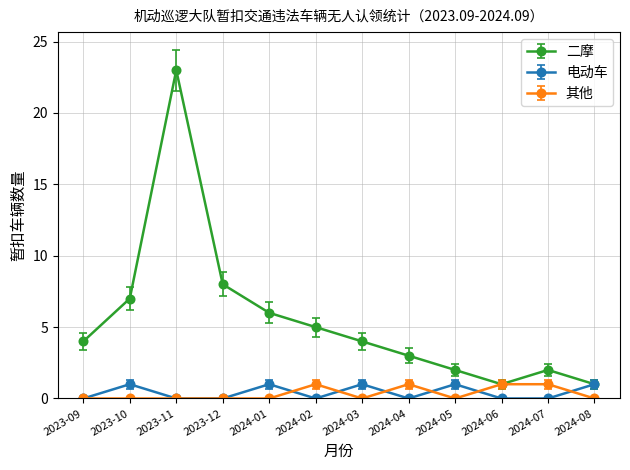

What is the difference between the maximum and minimum values in the 其他 series?

1